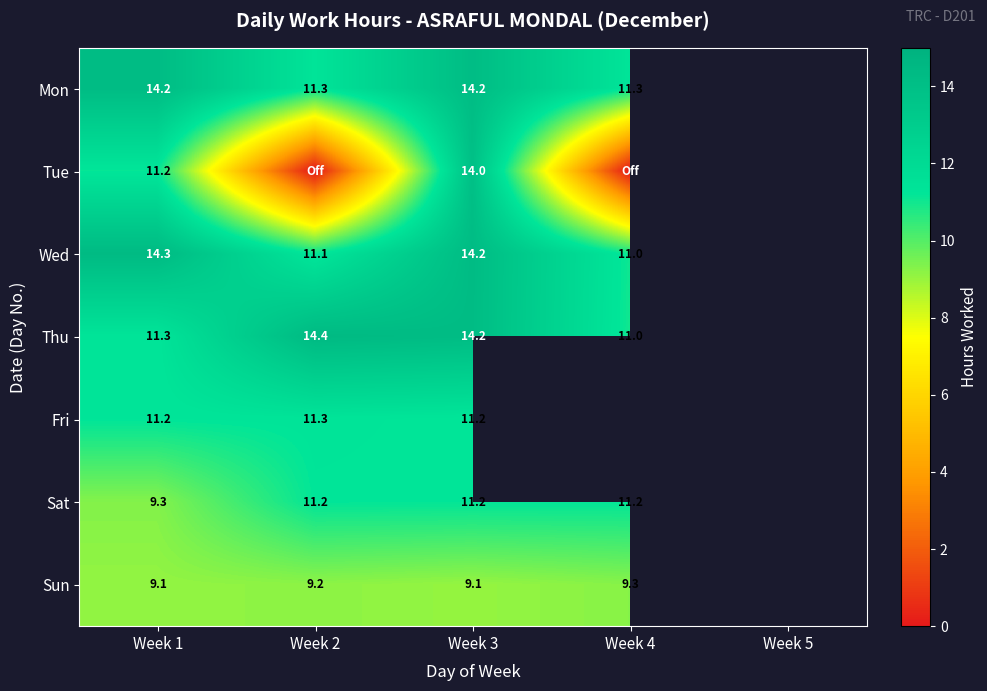

How many categories are shown in the chart?

5